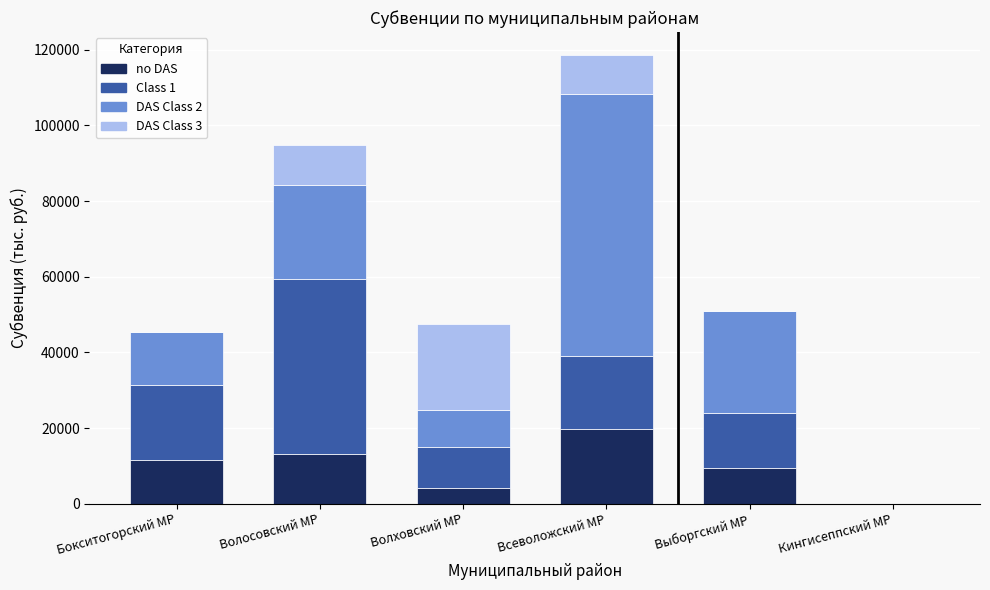

At which label does no DAS reach its peak?

Всеволожский МР